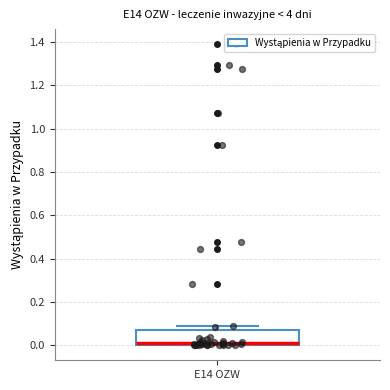

Where is the upper edge of the box for E14 OZW on the y-axis? The values are not printed on the chart, so give them approximately, as read against the axis.

0.08